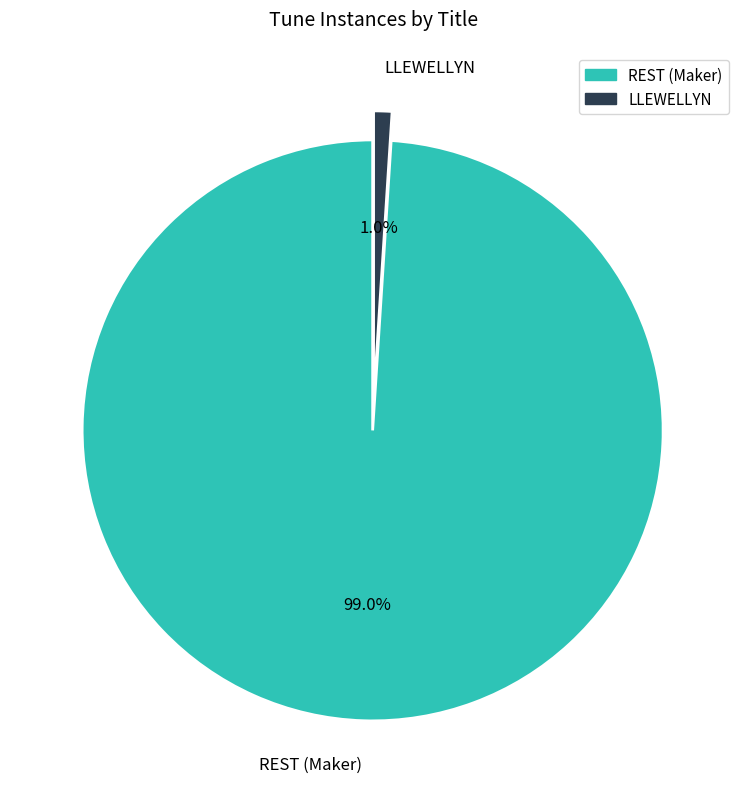

To the nearest percent, what is the difference between the largest and smallest slice percentages?

98%